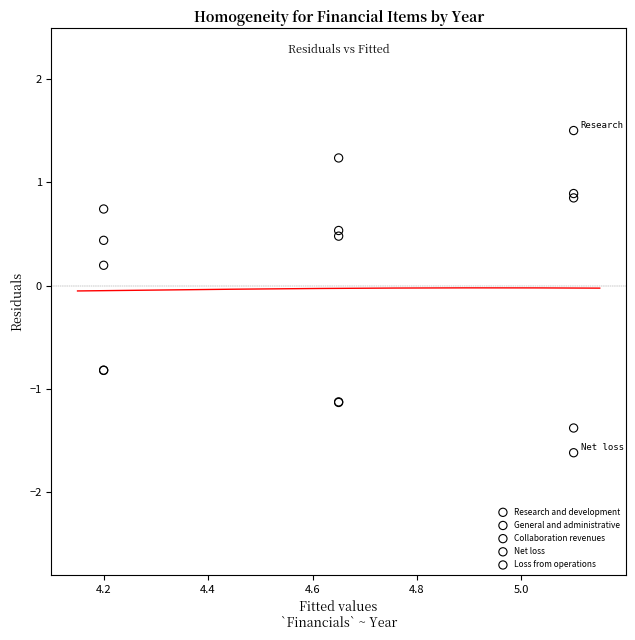

In the General and administrative series, what Y value is closest to 0?

0.4